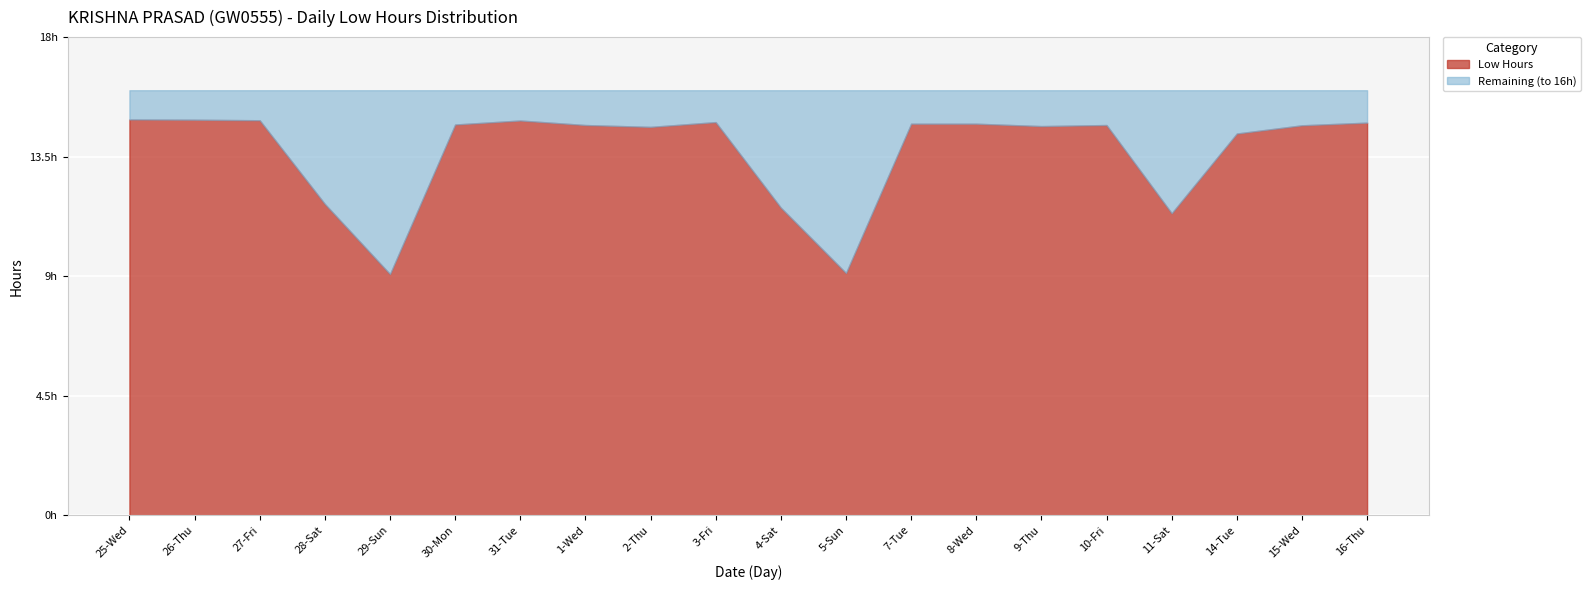

True or false: Low Hours and Buffer cross at least once.

False